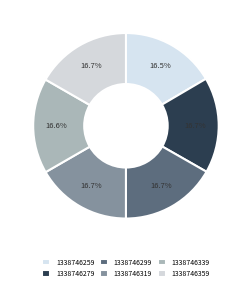

How many slices are in this pie chart?

6